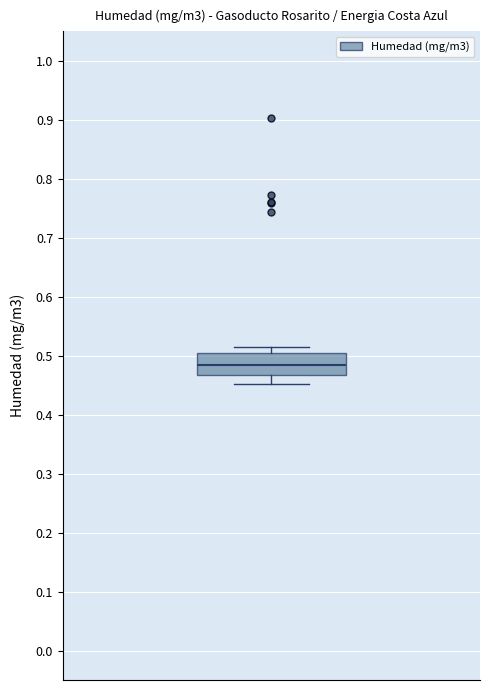

Where is the lower edge of the box on the y-axis? The values are not printed on the chart, so give them approximately, as read against the axis.

0.47